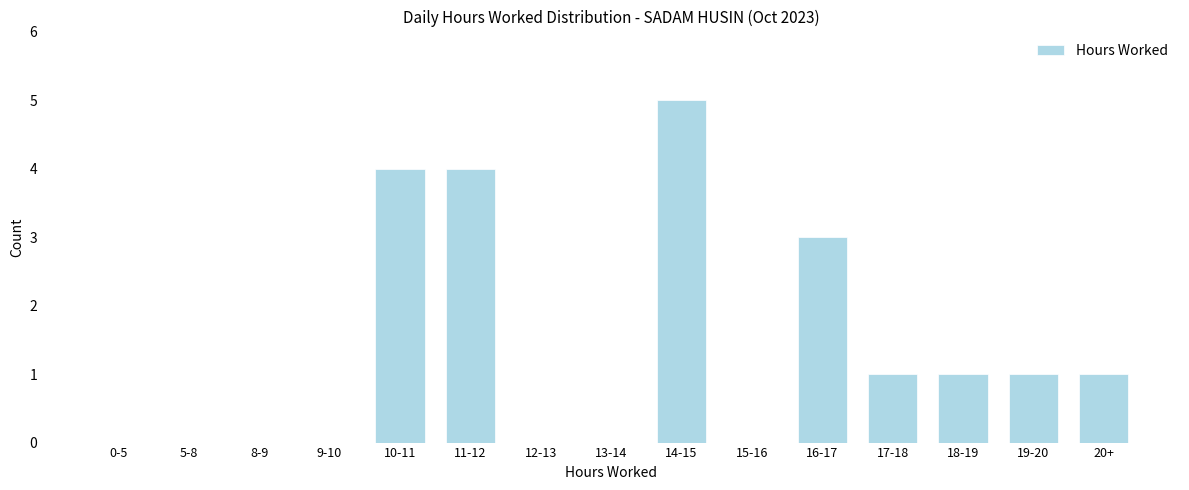

Reading left to right, extract all data points from this chart.

0-5=0	5-8=0	8-9=0	9-10=0	10-11=4	11-12=4	12-13=0	13-14=0	14-15=5	15-16=0	16-17=3	17-18=1	18-19=1	19-20=1	20+=1